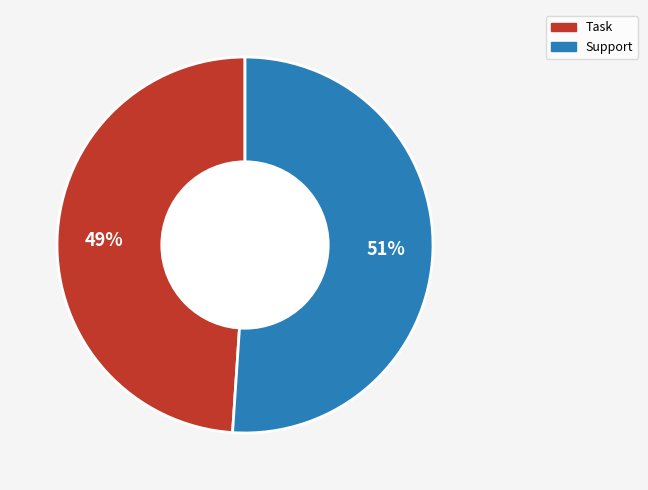

To the nearest percent, what percentage of the pie is Support?

51%